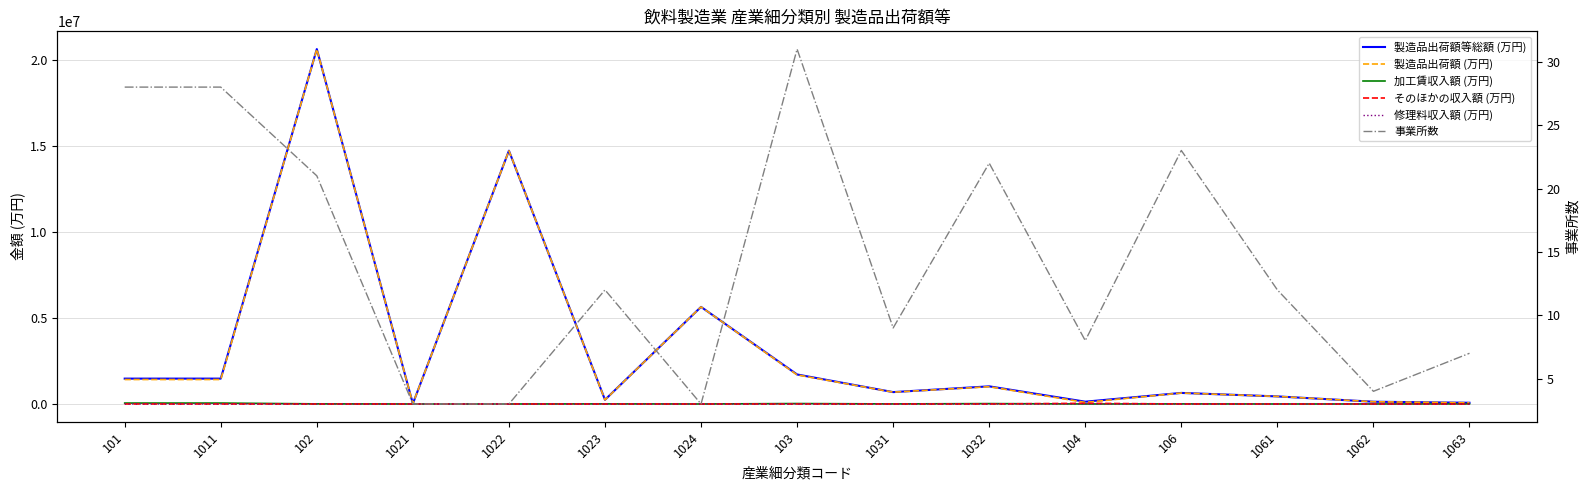

How many distinct data groups are displayed?

6